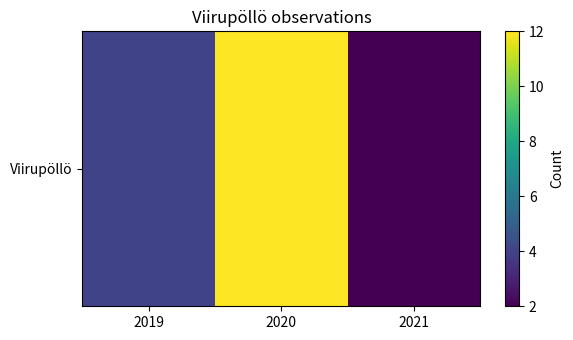

At which label is the value closest to 7?

2019